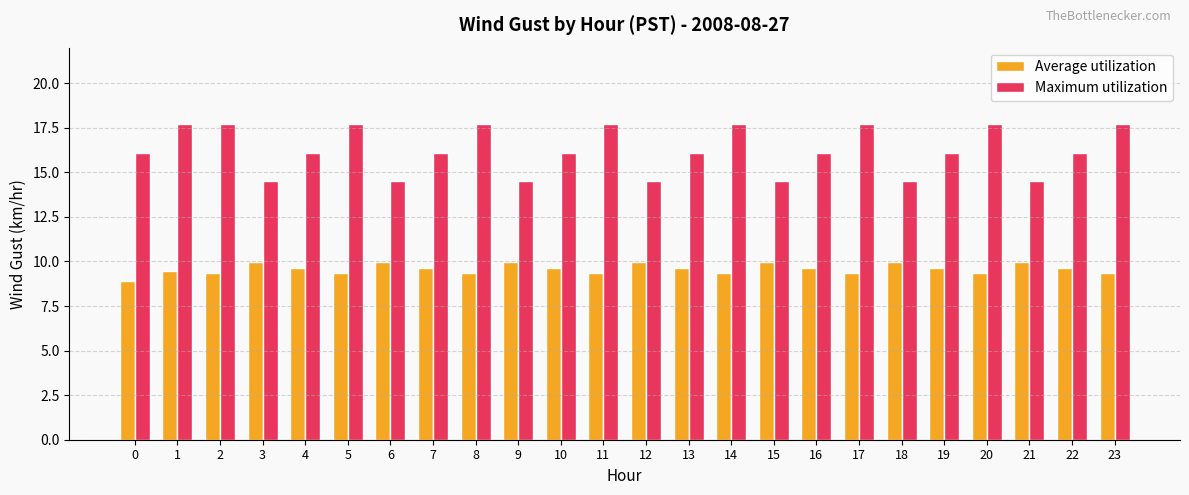

How many bars are there in total?

48